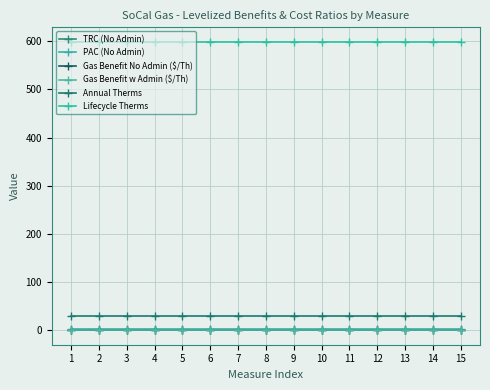

True or false: PAC (No Admin) and Gas Benefit No Admin ($/Th) cross at least once.

False